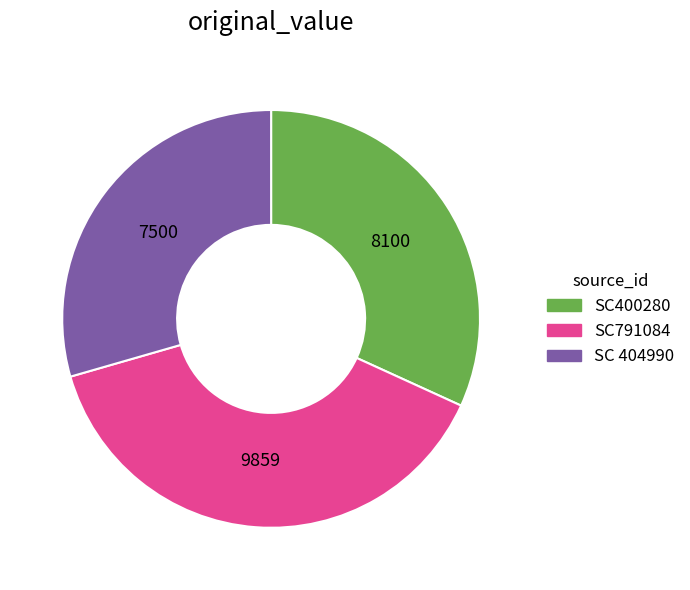

Is the sum of SC 404990 and SC400280 greater than half?

Yes